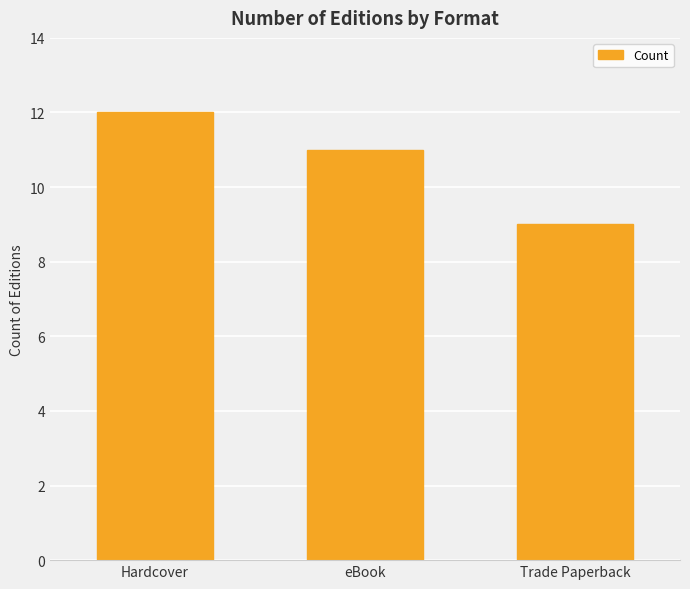

Rank the categories by value from highest to lowest.

Hardcover, eBook, Trade Paperback